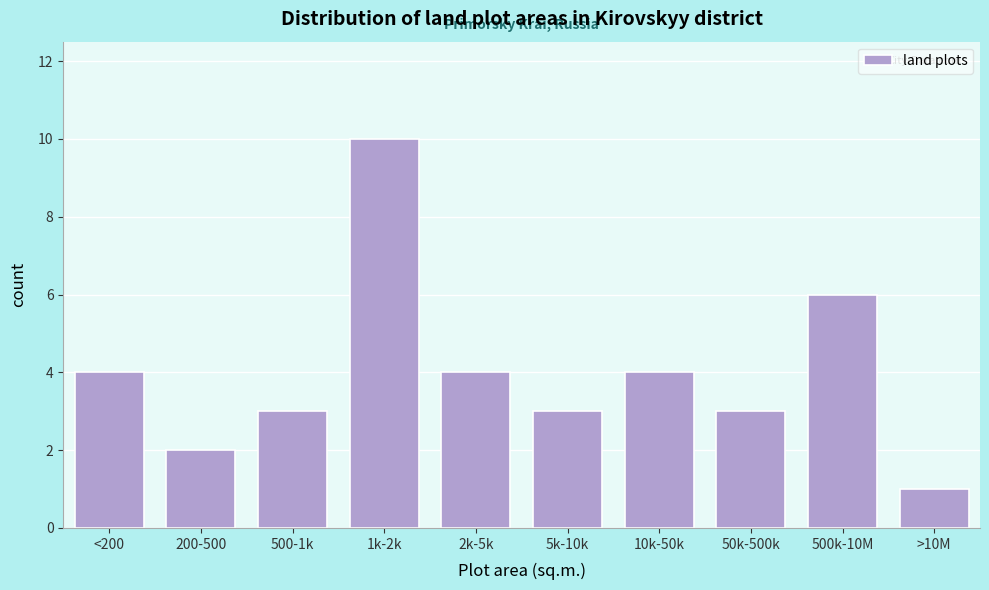

Reading left to right, list all the values displayed in this chart.

<200=4	200-500=2	500-1k=3	1k-2k=10	2k-5k=4	5k-10k=3	10k-50k=4	50k-500k=3	500k-10M=6	>10M=1